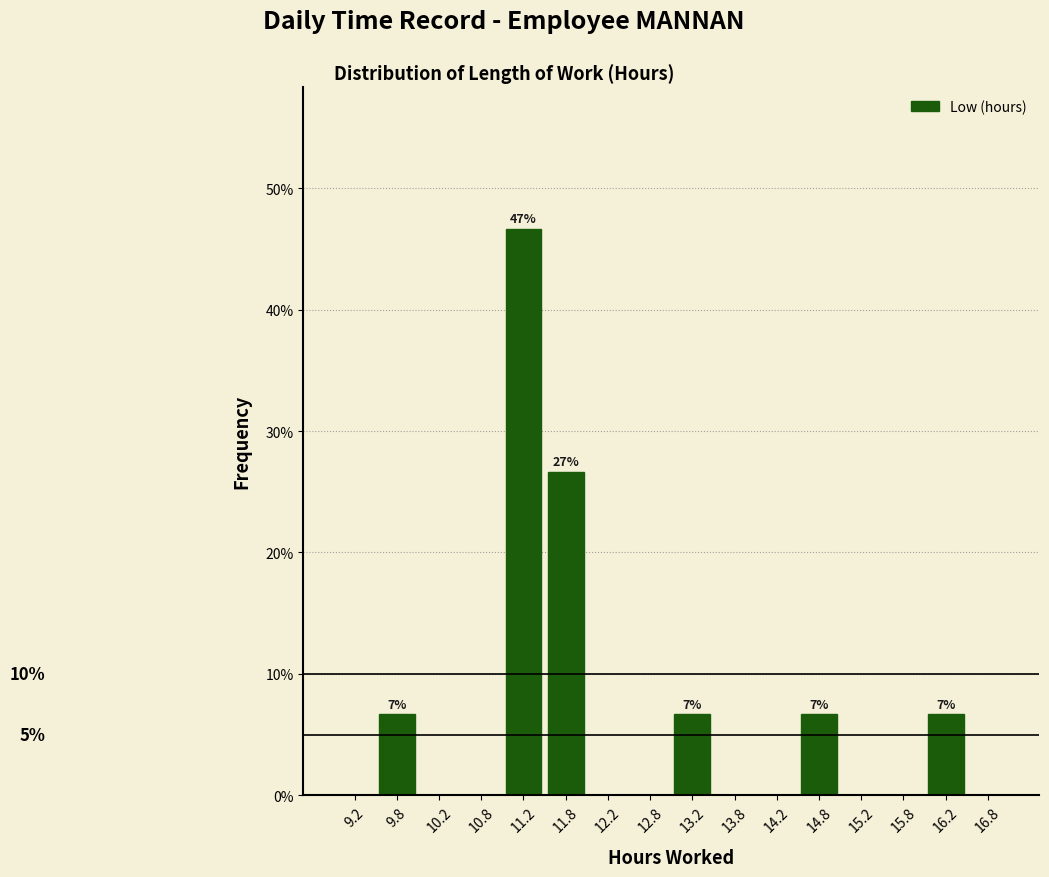

Which range on the x-axis has the tallest bar?

11.0 to 11.5